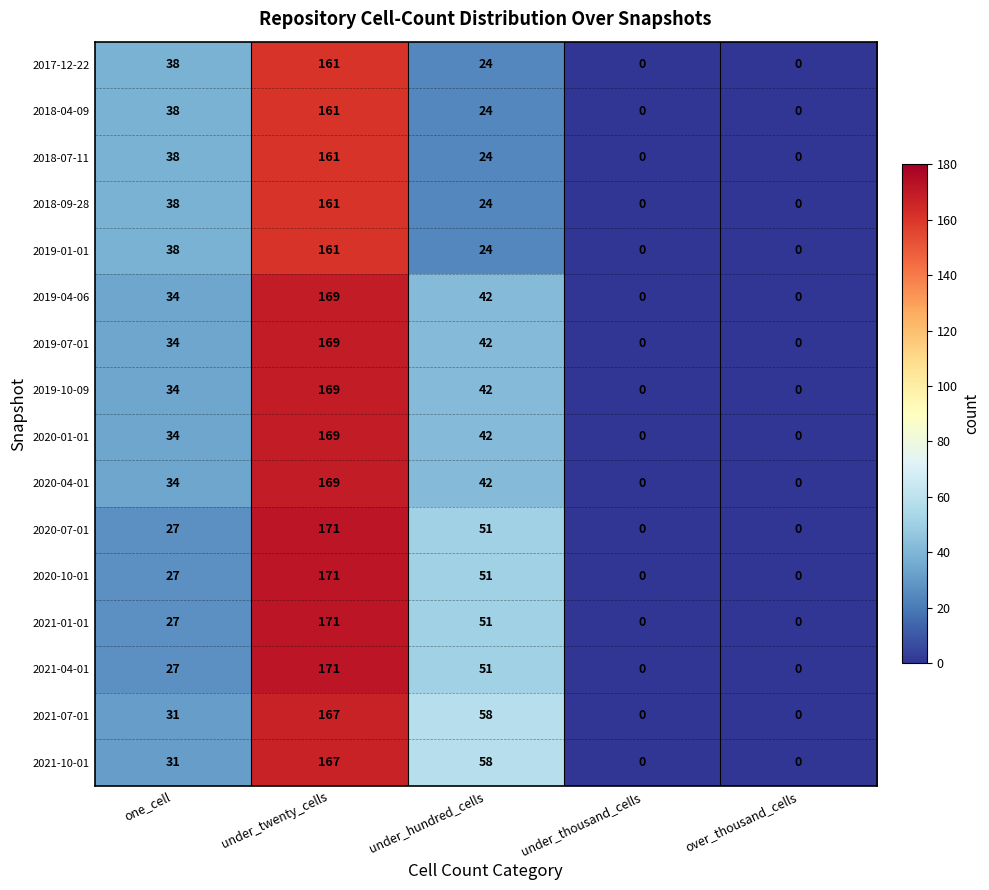

What is the difference between the second highest and minimum values in the 2018-09-28 series?

38